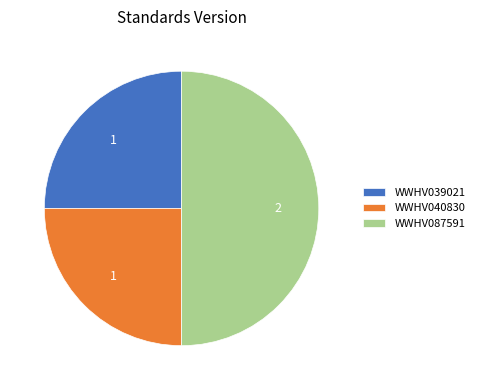

Does WWHV039021 represent more than half of the total?

No